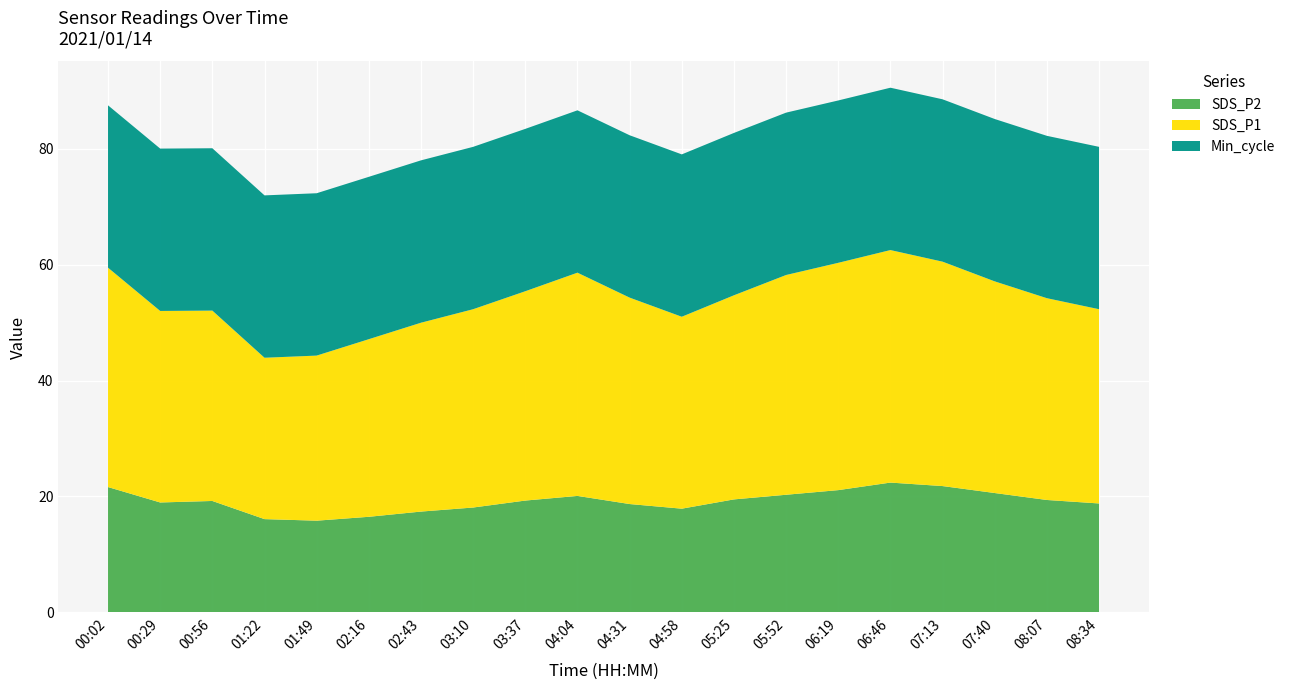

The SDS_P2 series shows 6.0 at 06:46. True or false?

False